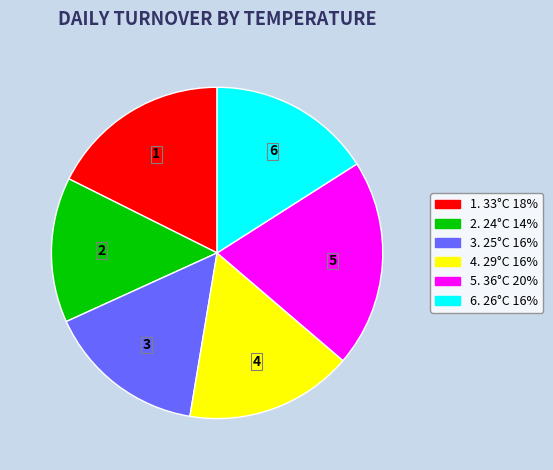

How many slices are in this pie chart?

6